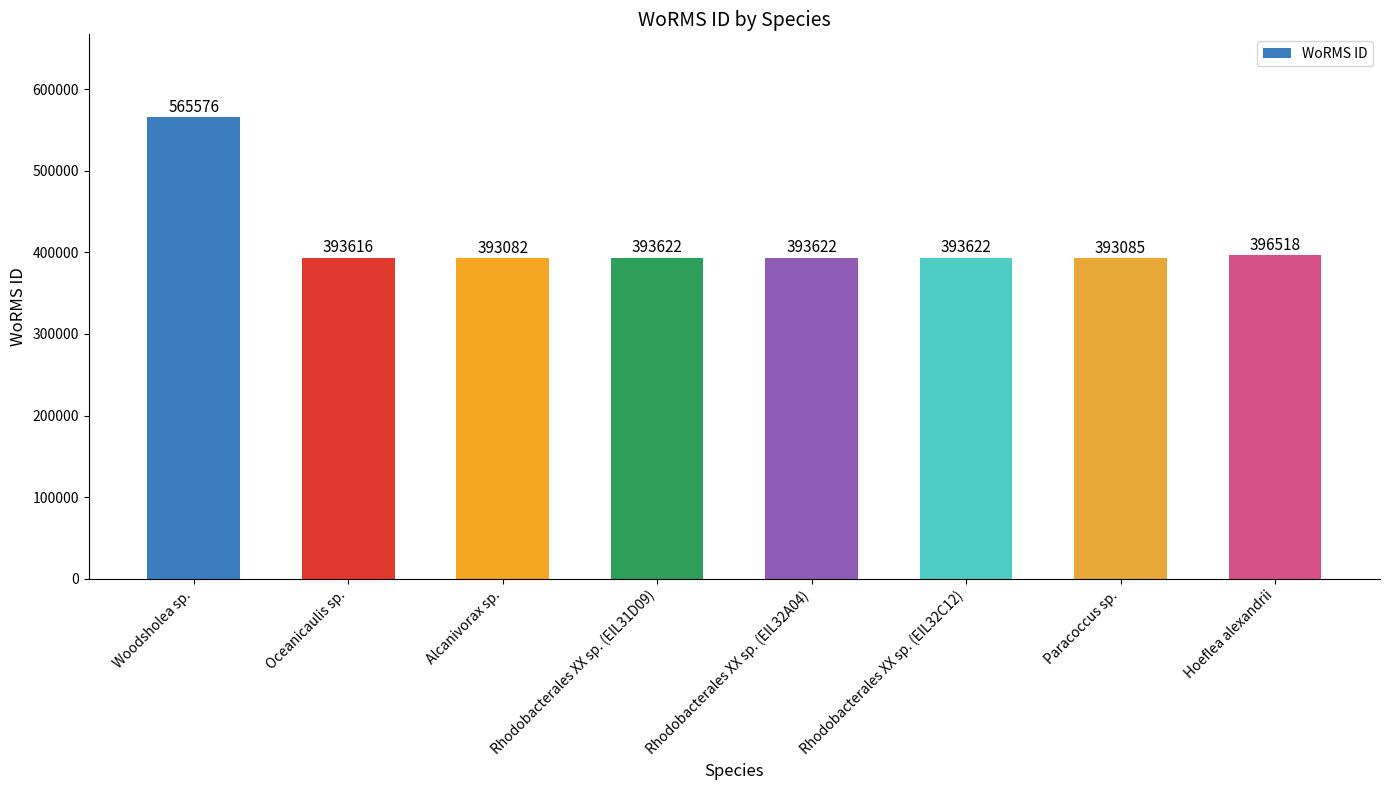

What is the ratio of the value at Rhodobacterales XX sp. (EIL31D09) to the value at Rhodobacterales XX sp. (EIL32A04)?

1.0